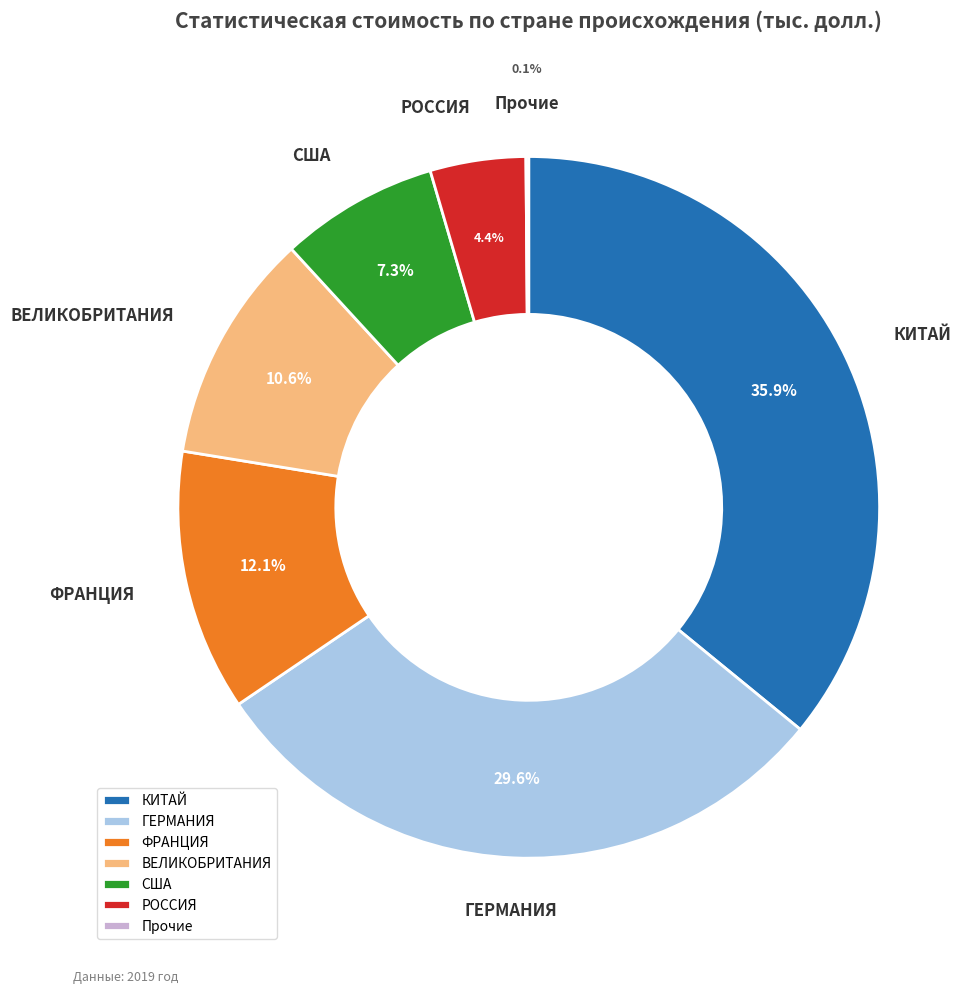

Which category has the biggest portion of the pie?

КИТАЙ